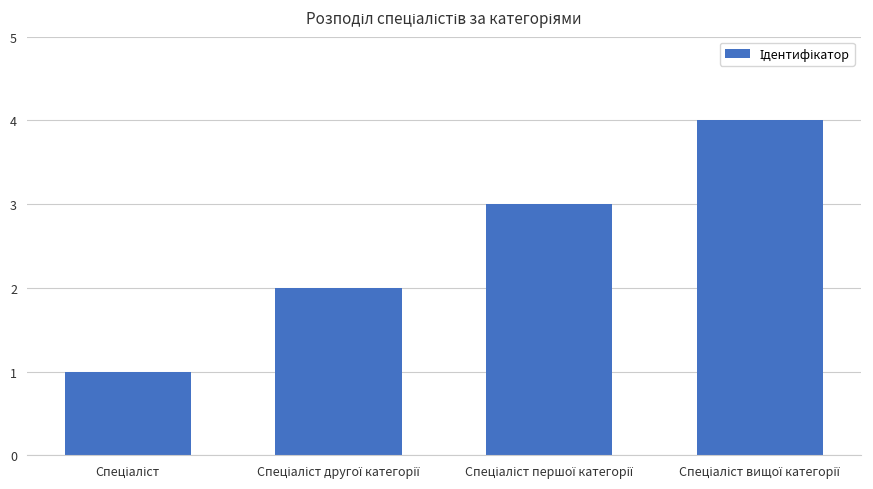

What is the difference between the maximum and minimum values?

3